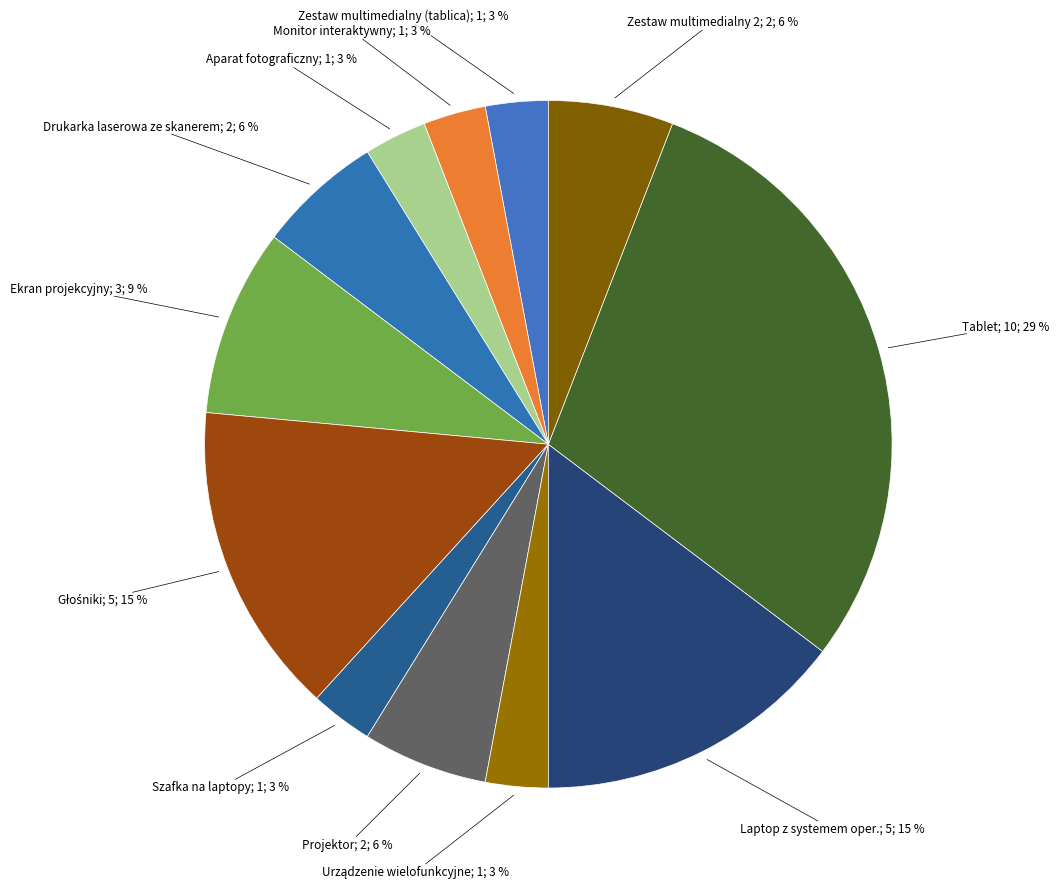

Count the number of slices in the pie.

12